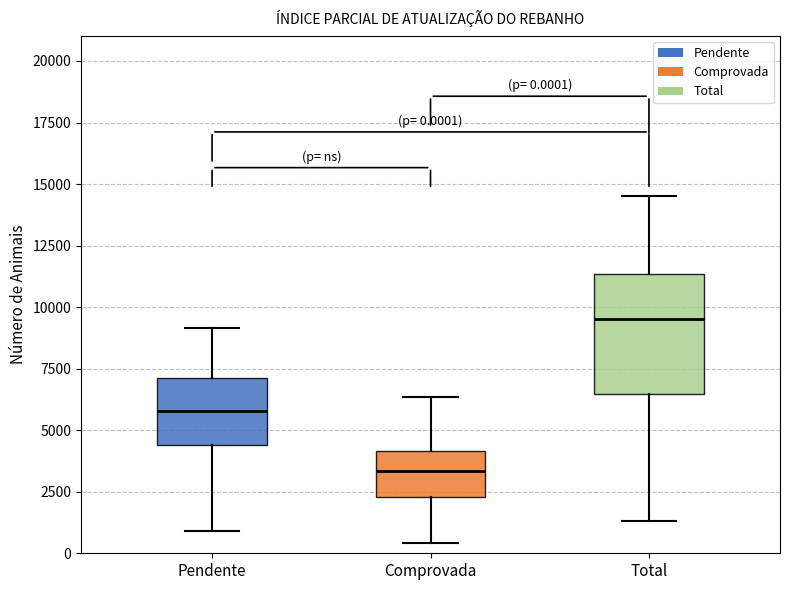

Comparing the boxes themselves (not the whiskers), which one is the tallest?

Total